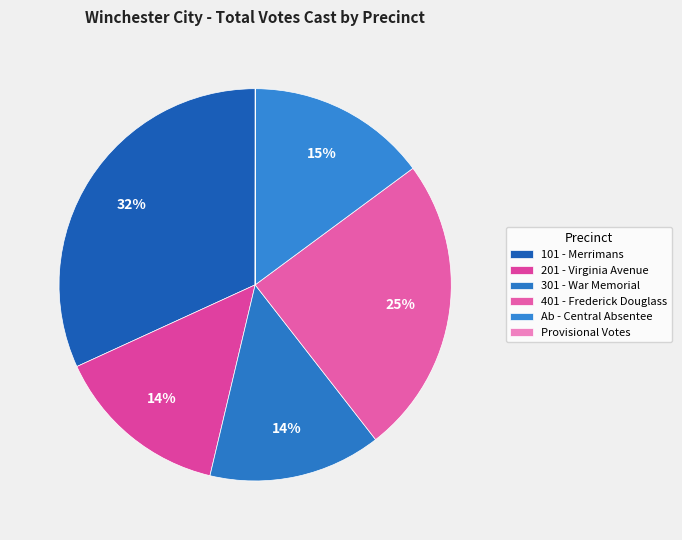

To the nearest percent, what is the average slice percentage?

17%